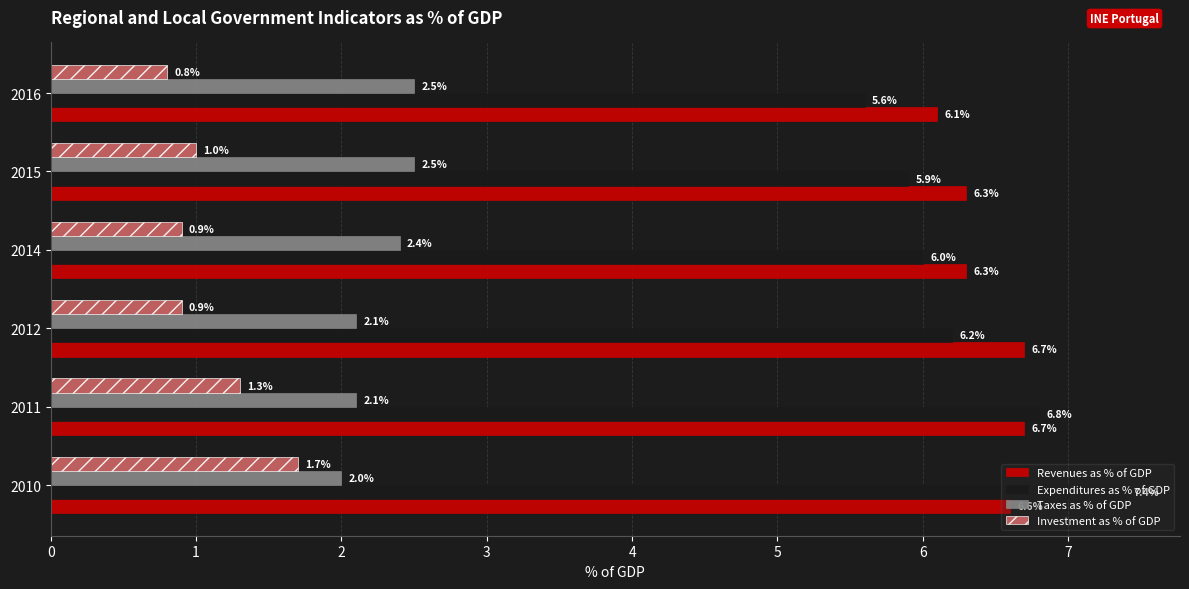

The value of Revenues as % of GDP at 2014 is 1.6. True or false?

False